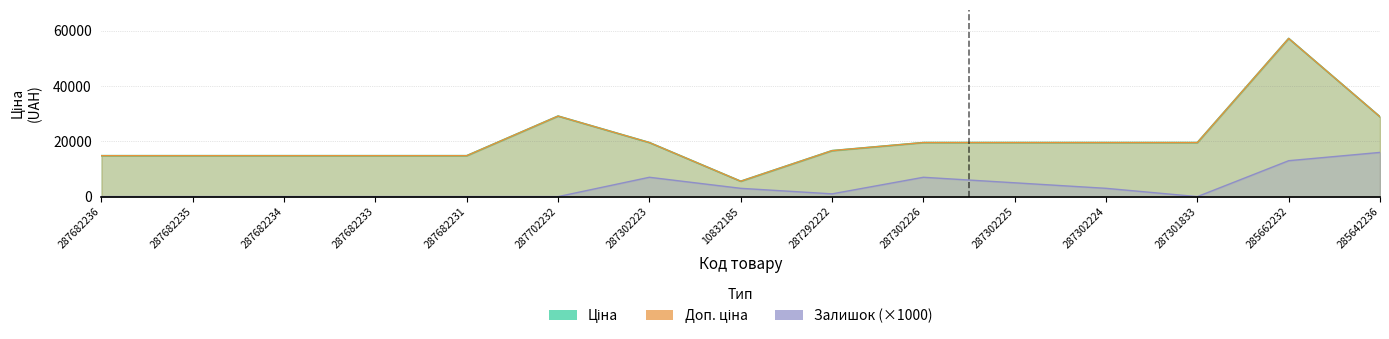

What is the sum of the Доп. ціна values at 287682234 and 287702232?

43969.9